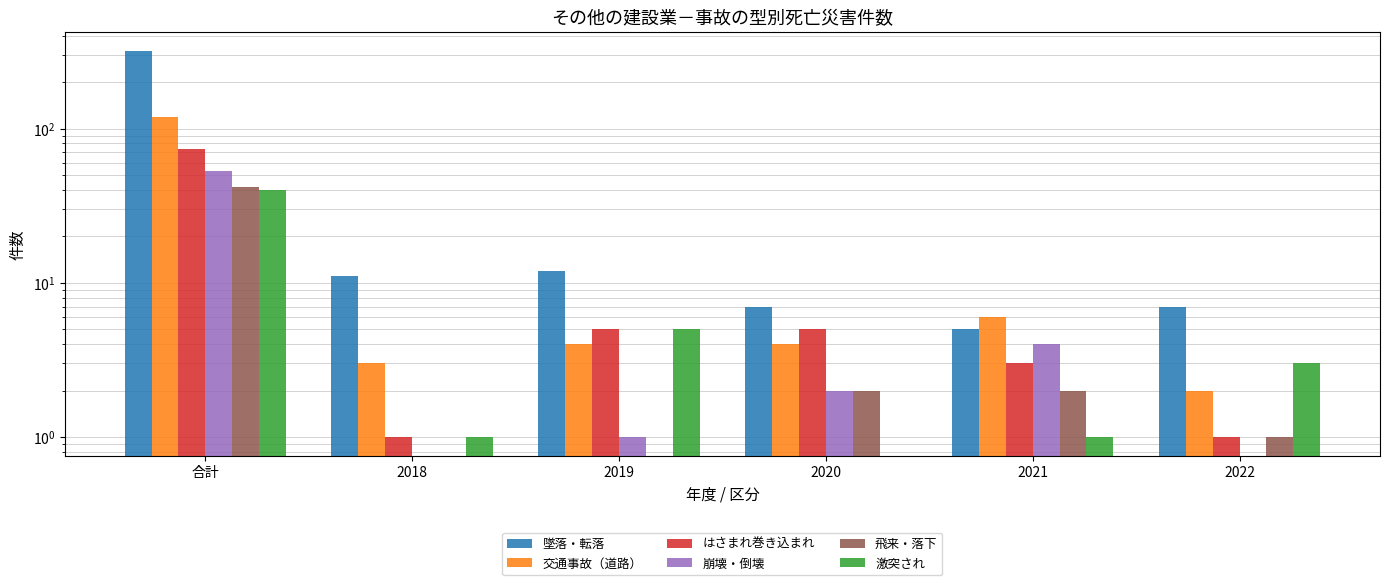

How many bars are there in total?

36